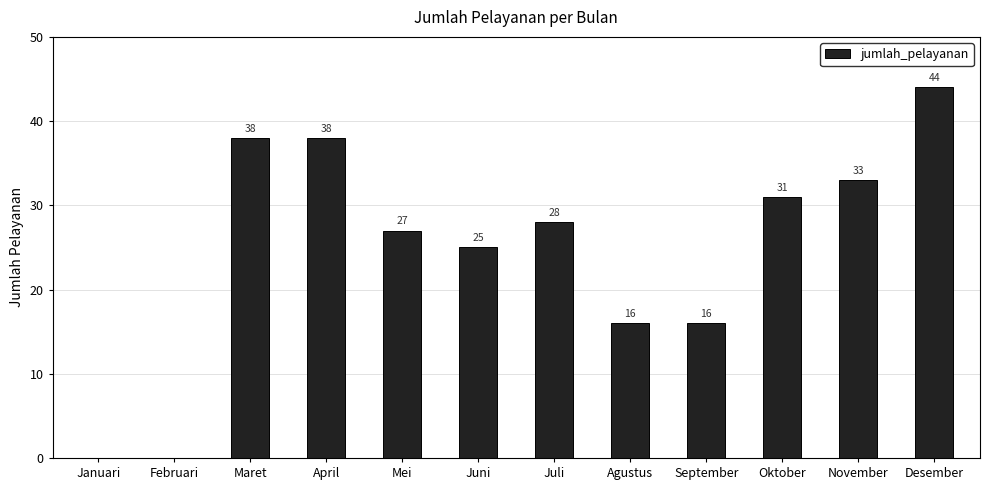

True or false: the data shows 38 at April.

True